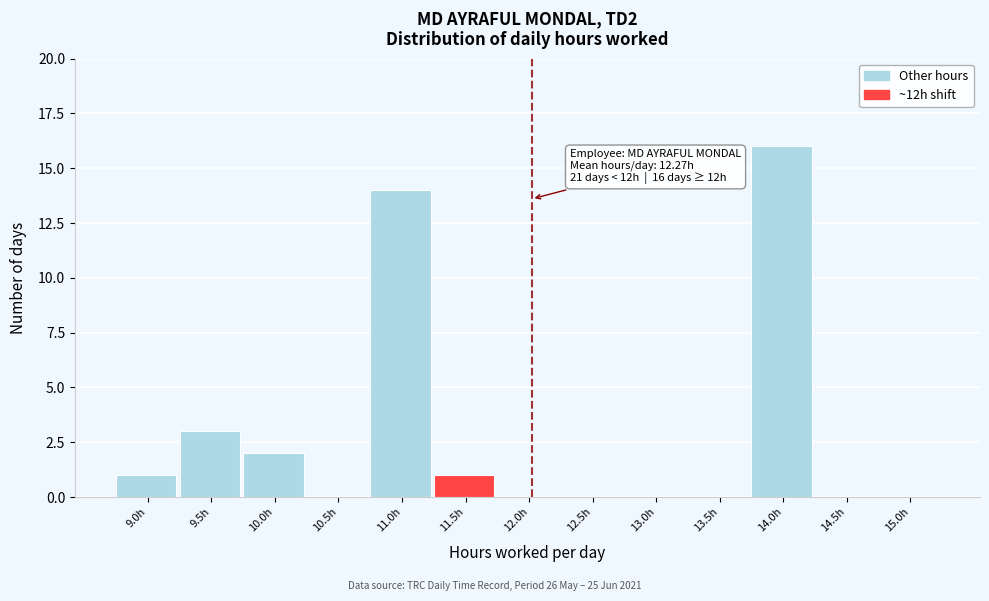

Reading right to left, transcribe all the data shown in this chart.

15.0h=0	14.5h=0	14.0h=16	13.5h=0	13.0h=0	12.5h=0	12.0h=0	11.5h=1	11.0h=14	10.5h=0	10.0h=2	9.5h=3	9.0h=1